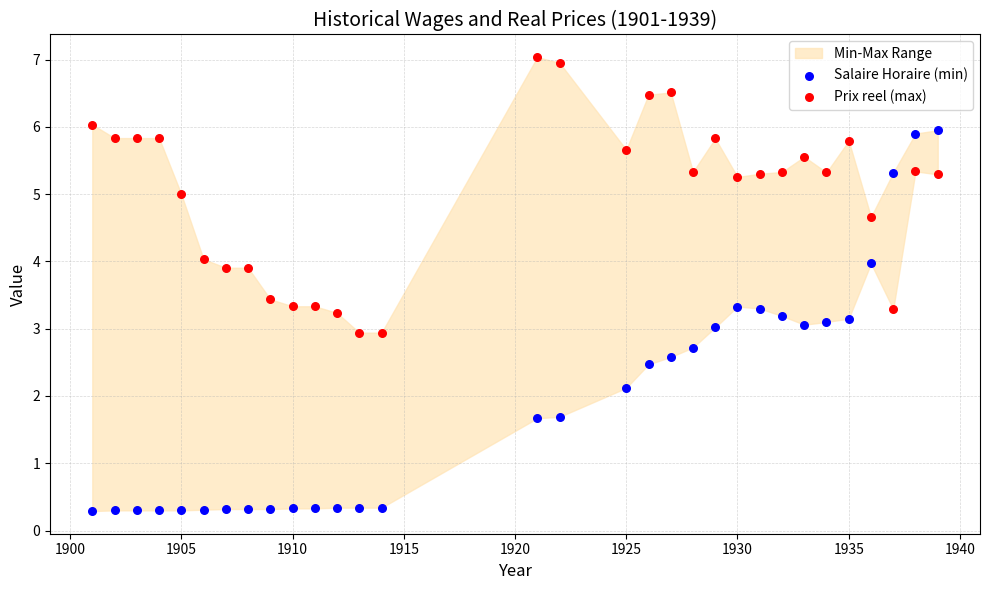

Across all data points, what is the range of Y values (max minus min)?

6.7